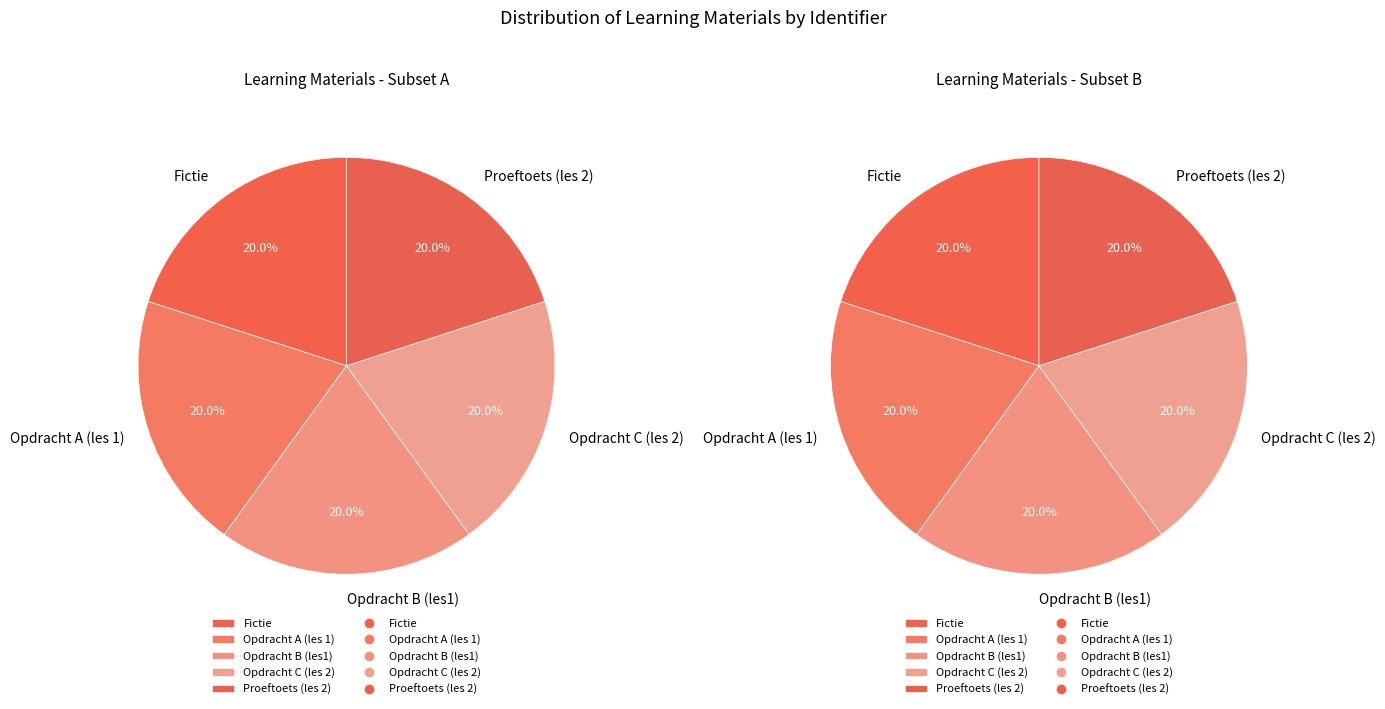

To the nearest percent, what percentage of the pie is Proeftoets (les 2)?

20%